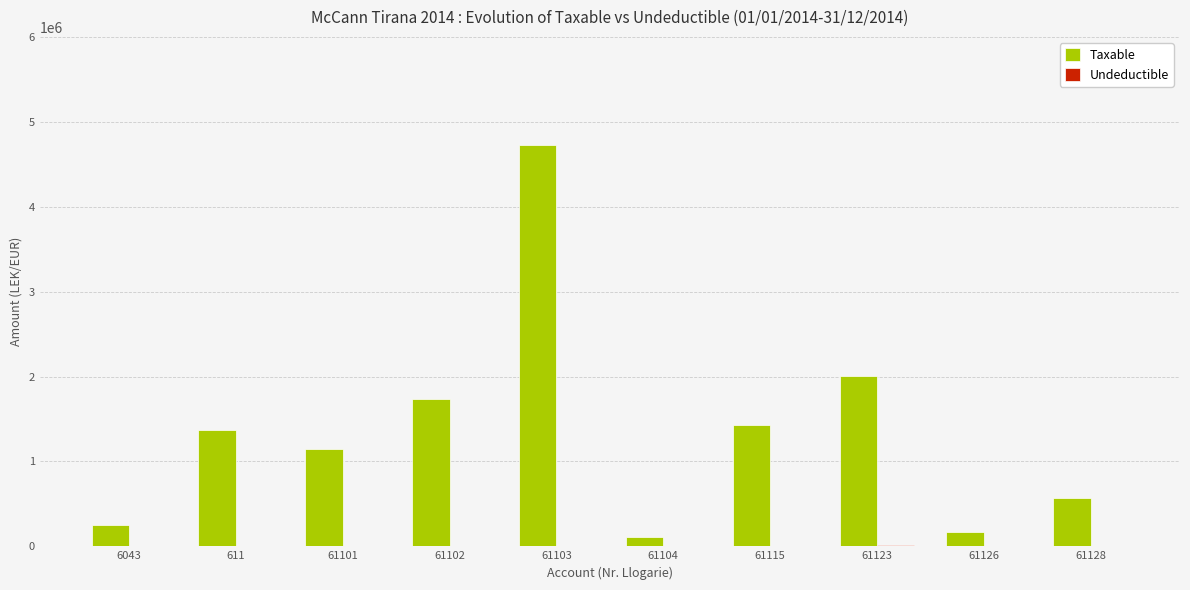

Between 61101 and 61128, which series saw the biggest shift?

Taxable